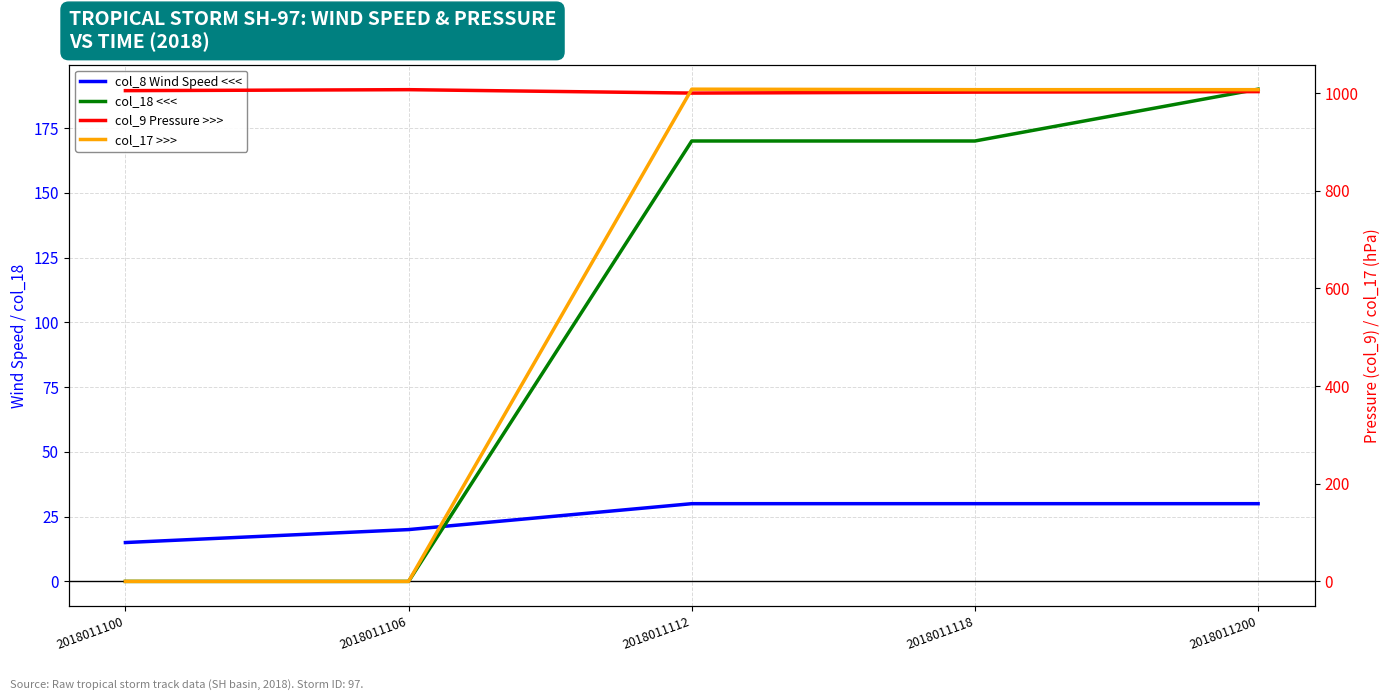

The col_9 Pressure >>> series shows 319 at 2018011200. True or false?

False